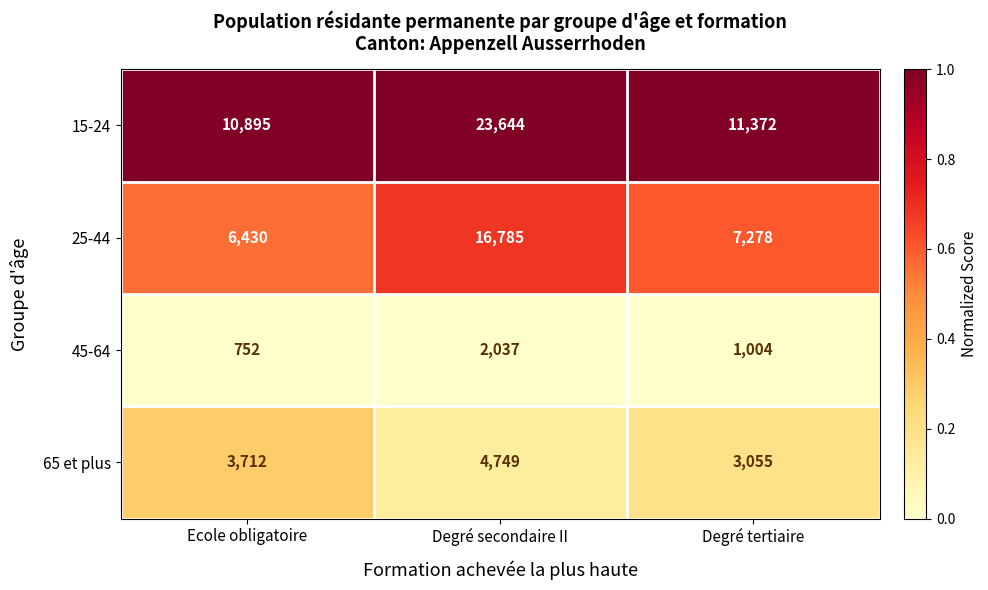

What is the sum of all 45-64 values?

3793